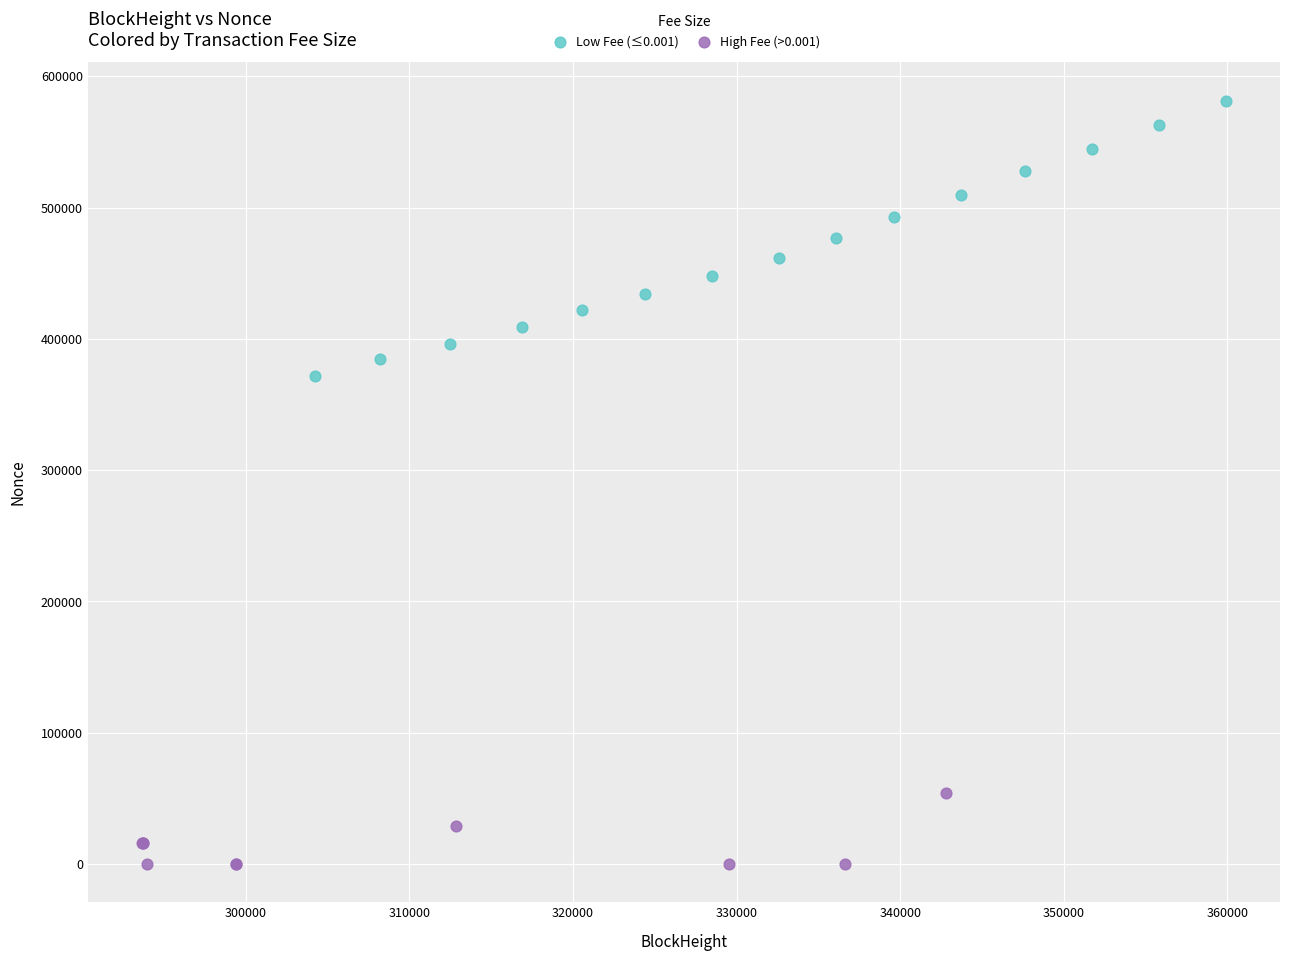

Which series reaches the maximum Y coordinate?

Low Fee (≤0.001)